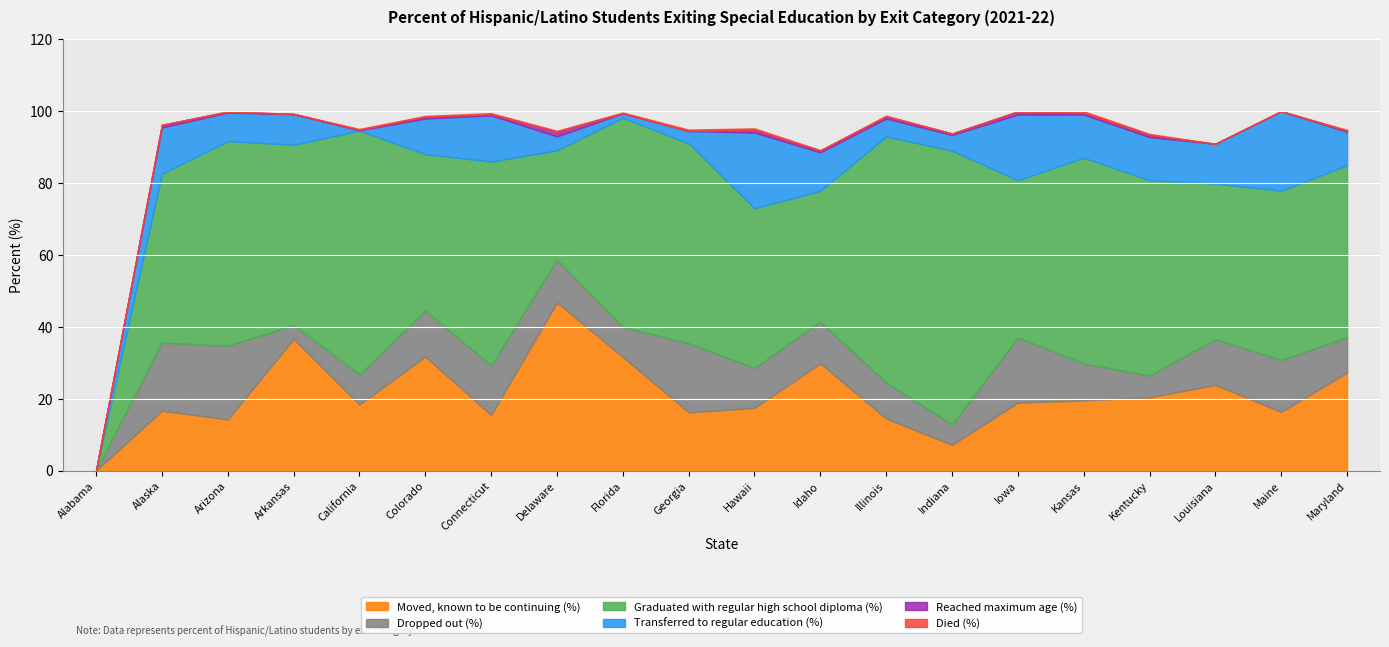

True or false: Transferred to regular education (%) and Moved, known to be continuing (%) cross at least once.

True